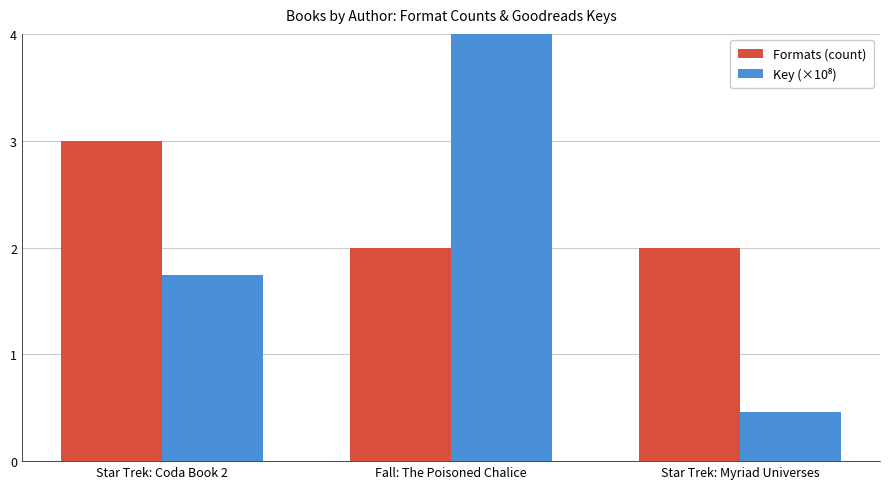

Is it true that Key (×10⁸) equals 0.5 at Star Trek: Myriad Universes?

True